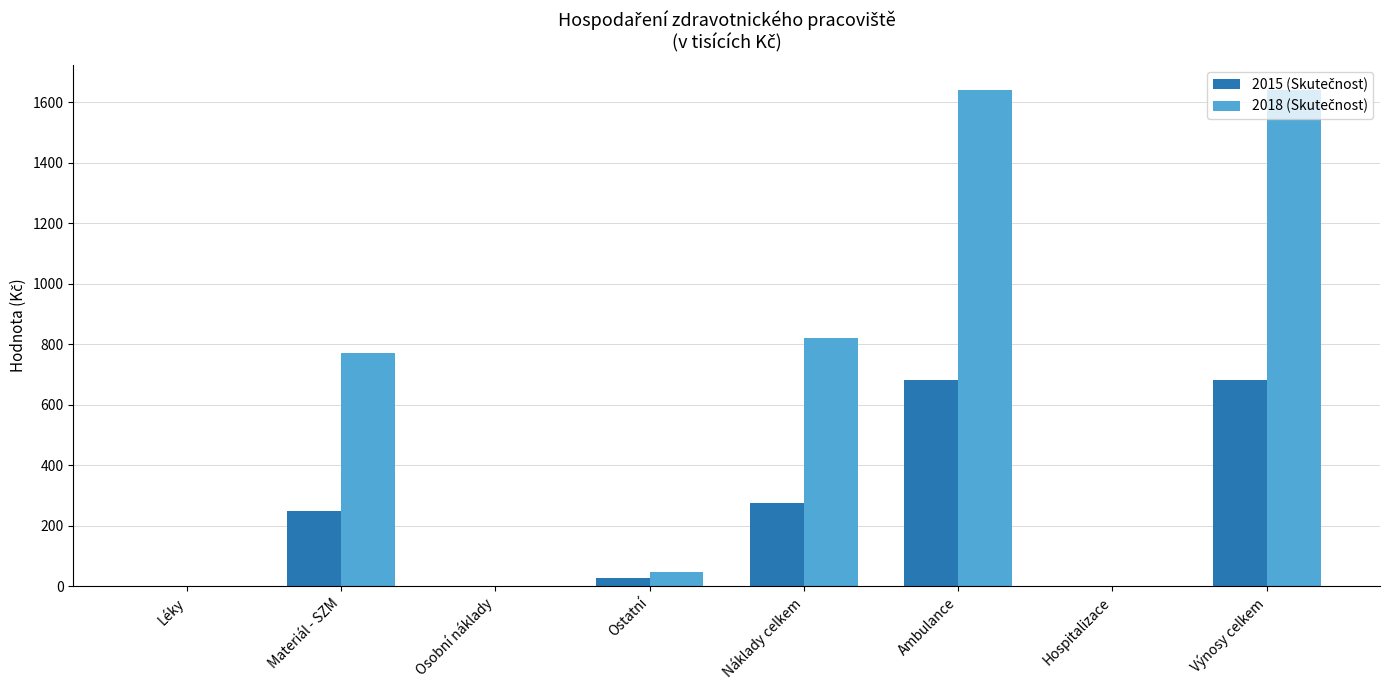

Are the bars horizontal?

No